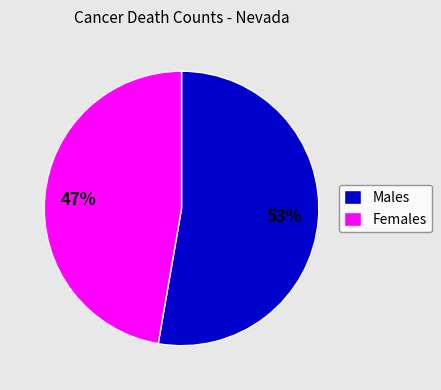

What is the majority slice?

Males